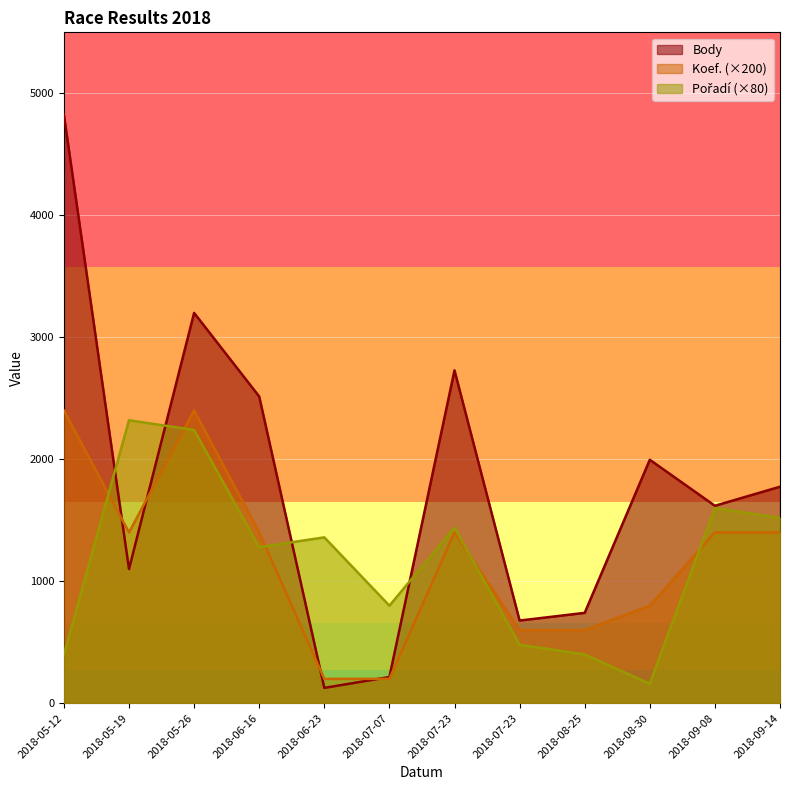

Which label corresponds to the smallest value in the chart?

2018-06-23